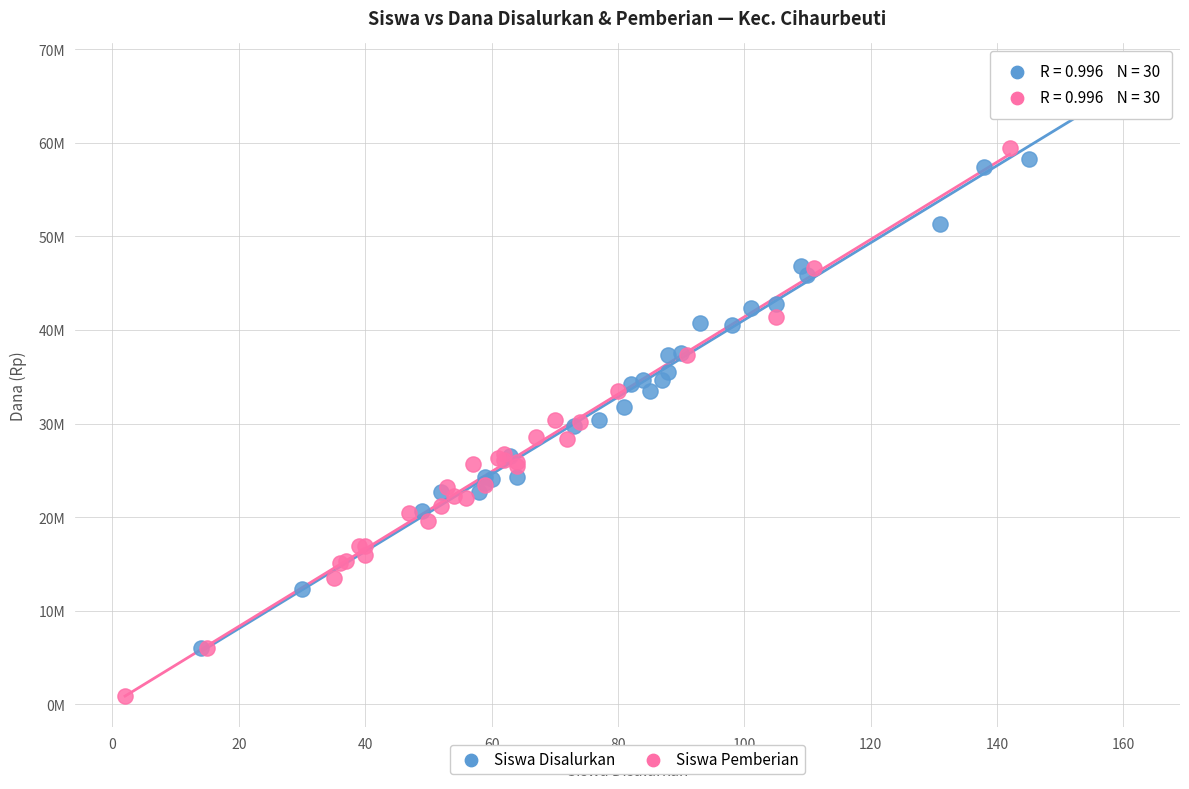

What are all the series names shown in the legend?

Siswa Disalurkan, Siswa Pemberian